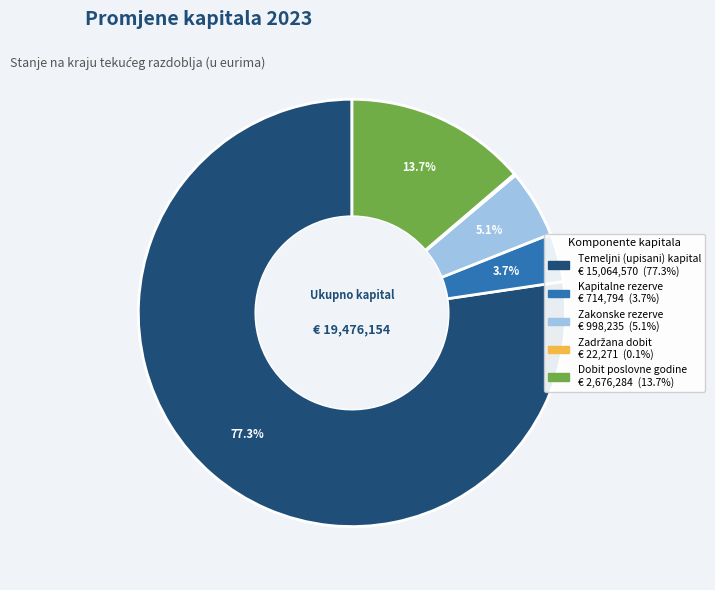

Does any single category account for the majority?

Yes